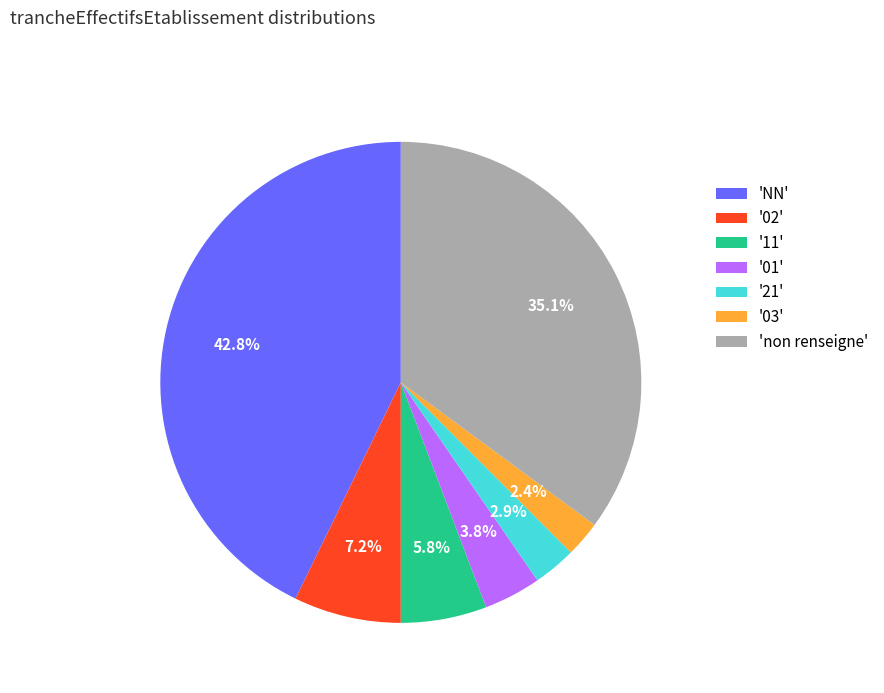

Which has a higher value, '01' or 'NN'?

'NN'